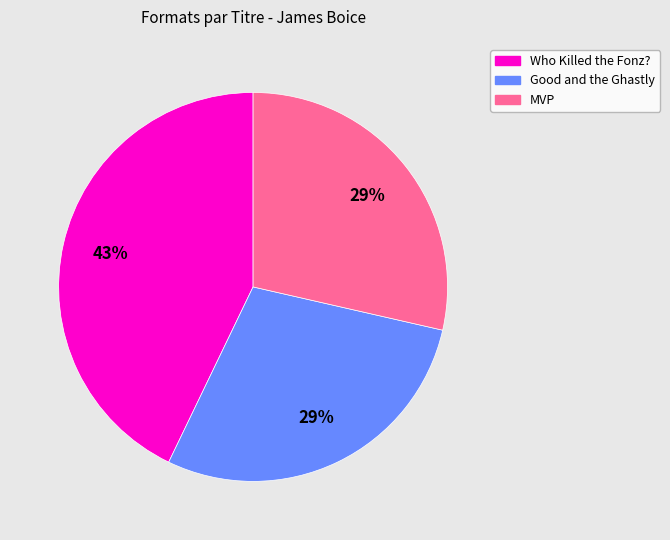

Is there a majority slice in this chart?

No